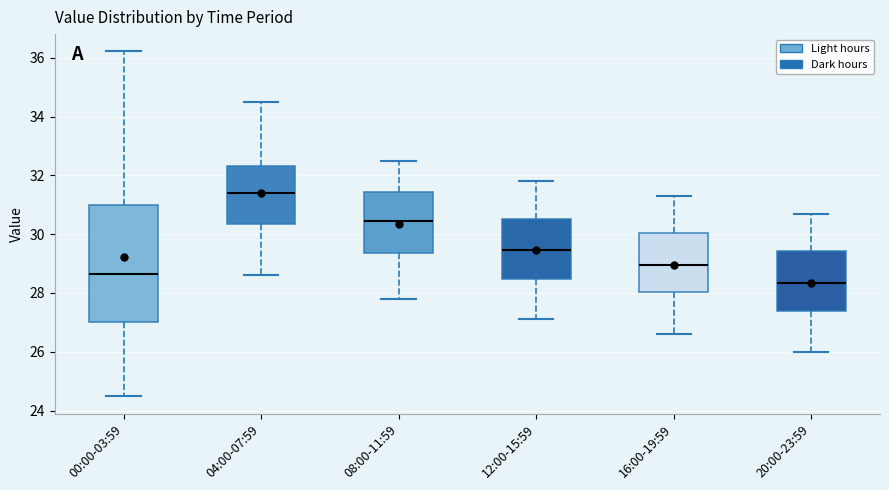

Reading left to right, transcribe this box plot: for each box, give where its median line is, the range the box spans, and where its two whiskers end, as read against the y-axis. The values are not printed on the chart, so give them approximately, as read against the axis.

00:00-03:59: median 28.6, box 27.0 to 31.0, whiskers 24.4 to 36.2
04:00-07:59: median 31.4, box 30.4 to 32.4, whiskers 28.6 to 34.6
08:00-11:59: median 30.4, box 29.4 to 31.4, whiskers 27.8 to 32.6
12:00-15:59: median 29.4, box 28.4 to 30.6, whiskers 27.2 to 31.8
16:00-19:59: median 29.0, box 28.0 to 30.0, whiskers 26.6 to 31.4
20:00-23:59: median 28.4, box 27.4 to 29.4, whiskers 26.0 to 30.8